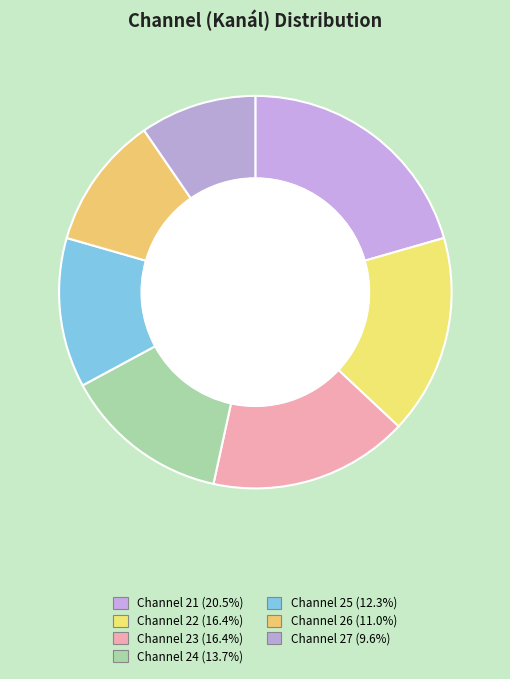

How many slices are in this pie chart?

7